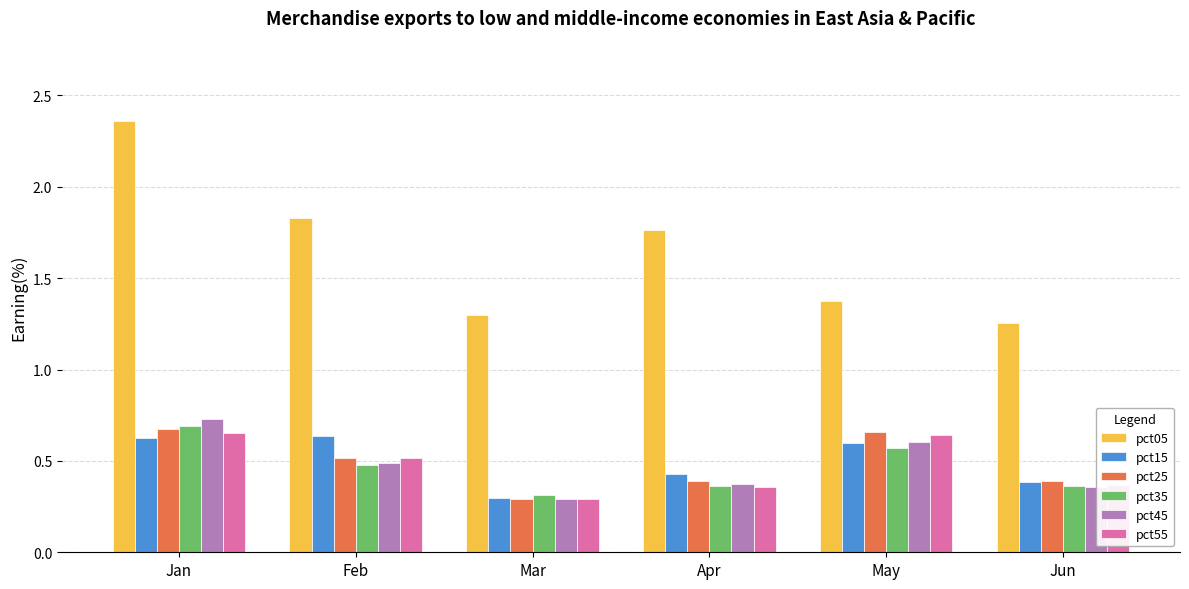

True or false: pct45 has a value of 0.6 at Apr.

False